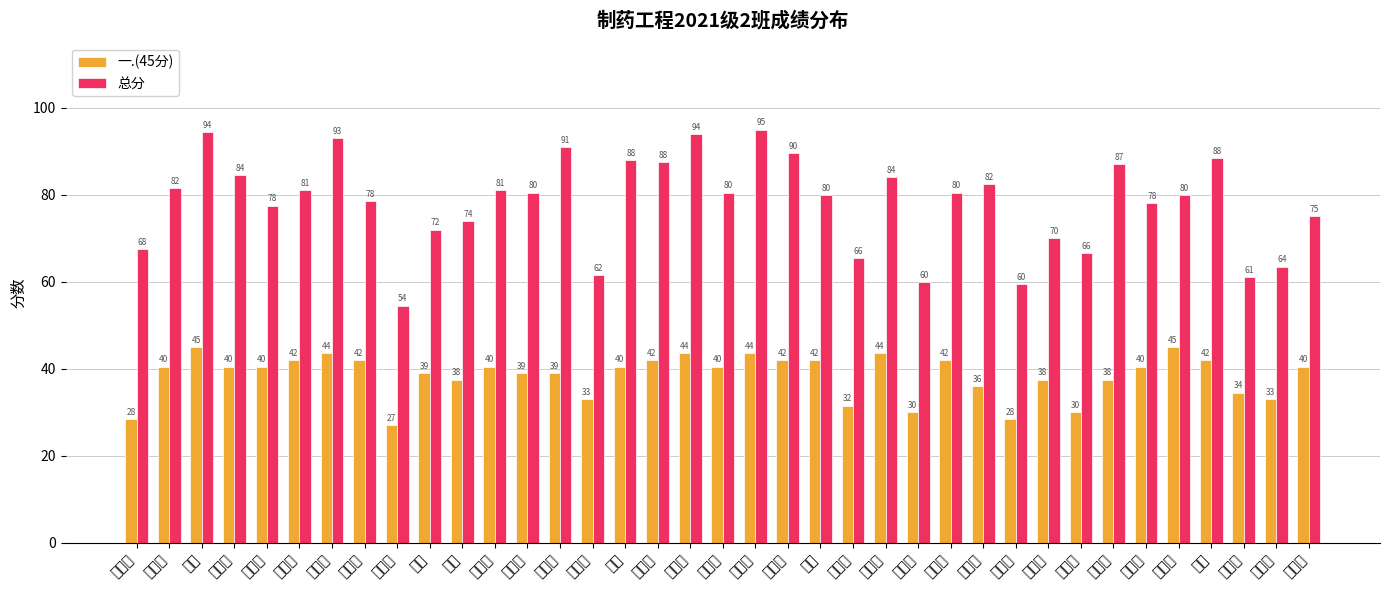

What is the sum of the 总分 values at 崔梦茹 and 赵以菊?

185.0